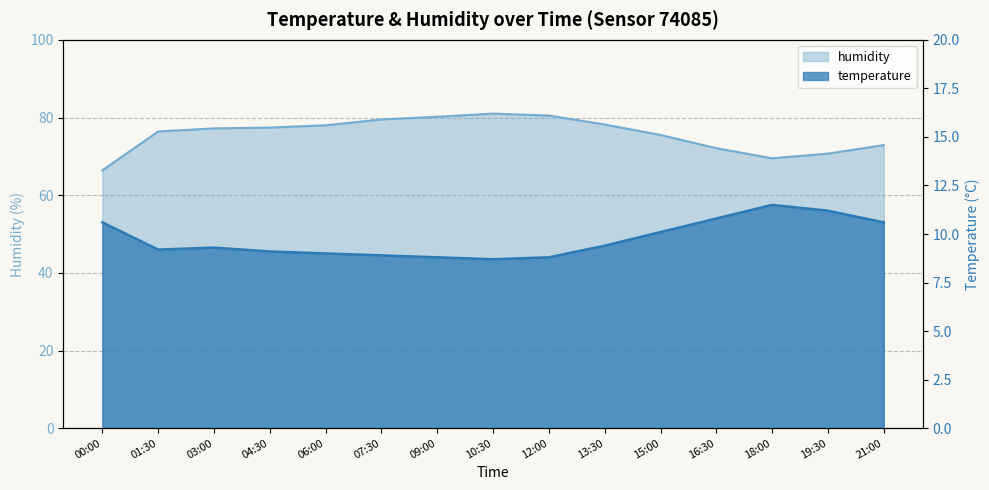

At which category does the data reach its first local peak?

03:00